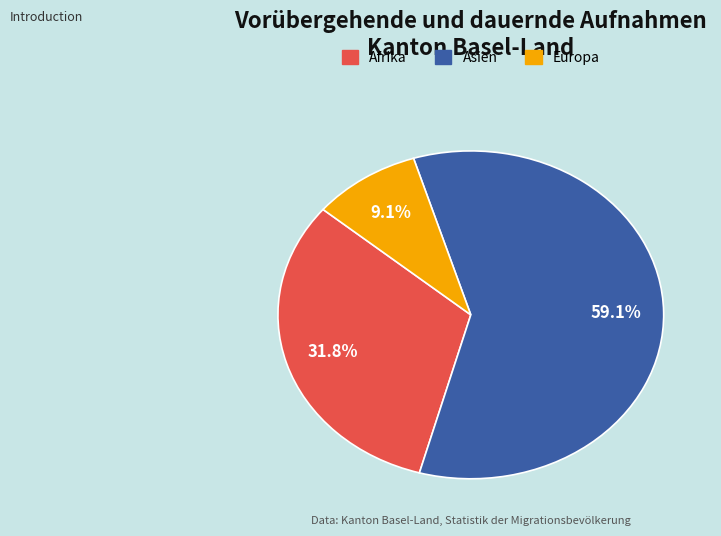

Does any single category account for the majority?

Yes